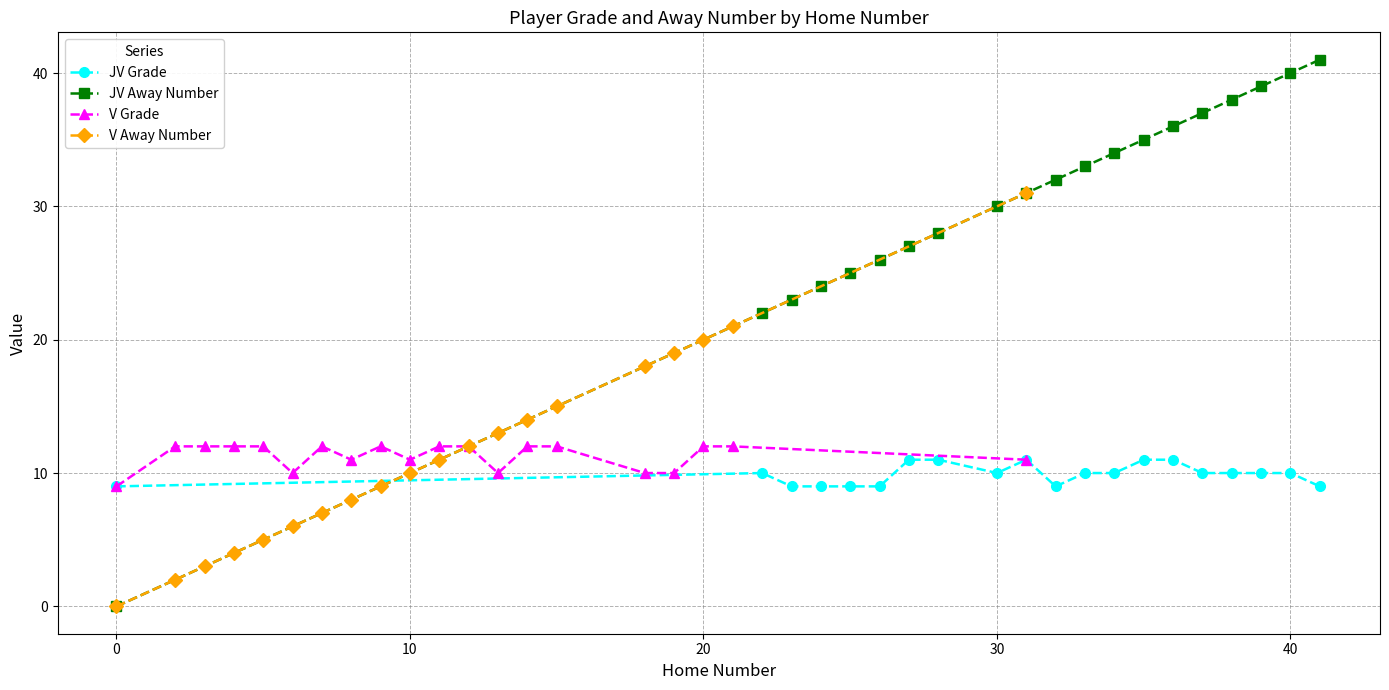

Reading left to right, list all the values displayed in this chart.

JV Grade: 9	10	9	9	9	9	11	11	10	11	9	10	10	11	11	10	10	10	10	9
JV Away Number: 0	22	23	24	25	26	27	28	30	31	32	33	34	35	36	37	38	39	40	41
V Grade: 9	12	12	12	12	10	12	11	12	11	12	12	10	12	12	10	10	12	12	11
V Away Number: 0	2	3	4	5	6	7	8	9	10	11	12	13	14	15	18	19	20	21	31